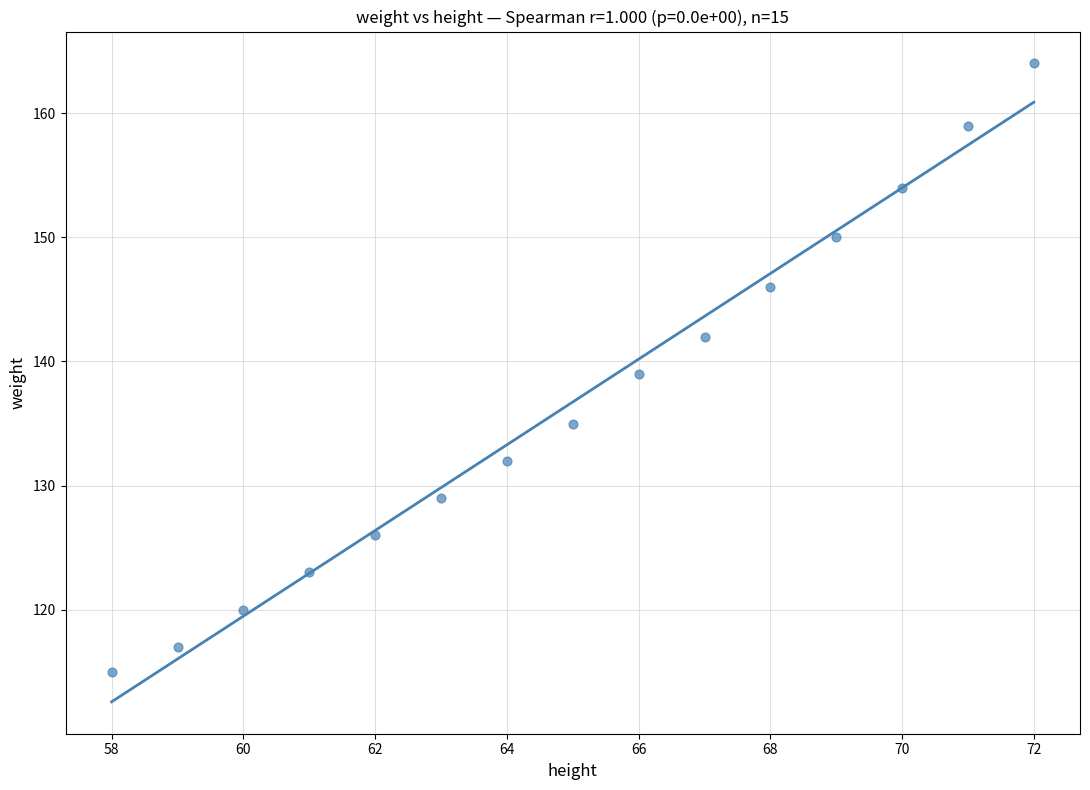

What is the range of X values (max minus min)?

14